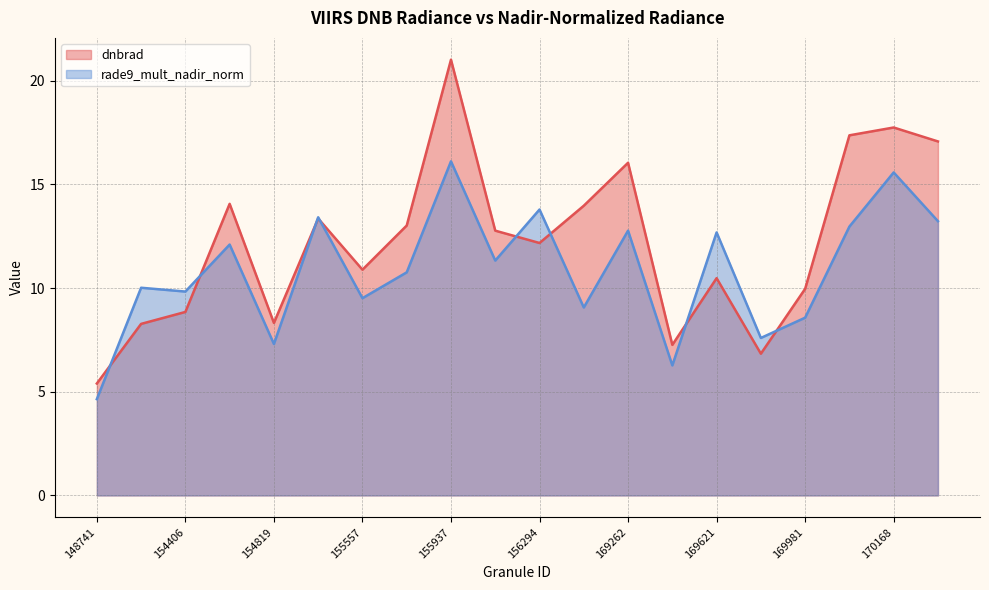

Where do dnbrad and rade9_mult_nadir_norm first cross each other?

148741 and 154213